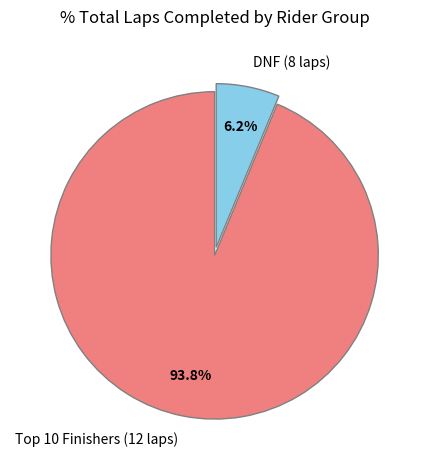

Count the number of slices in the pie.

2